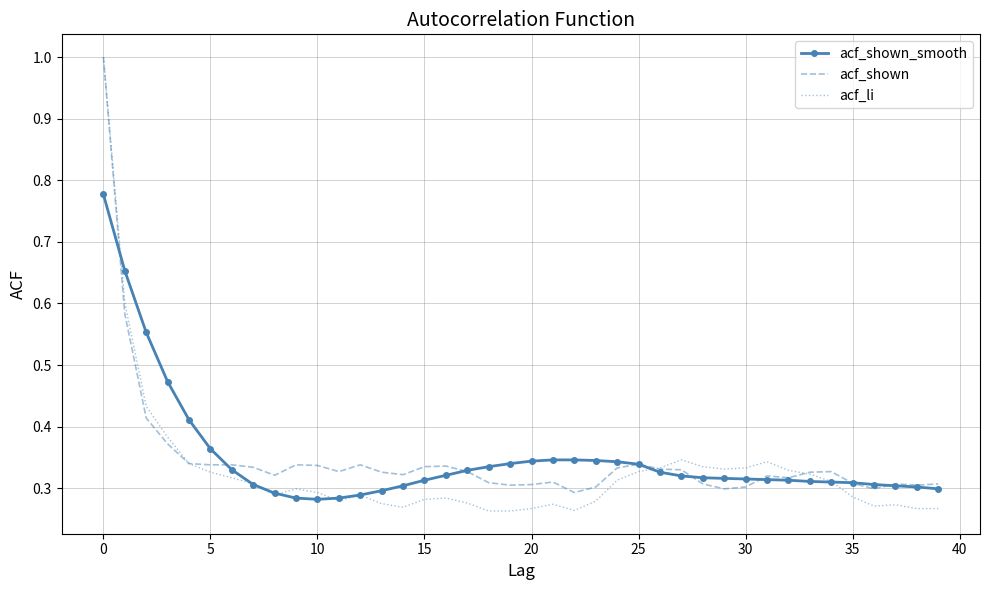

Which series has the widest spread of values?

acf_li